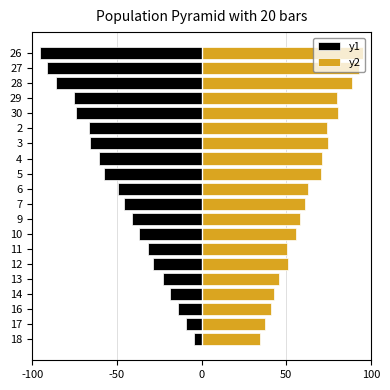

What is the value of the y1 bar at the 14th from the left?

-31.4